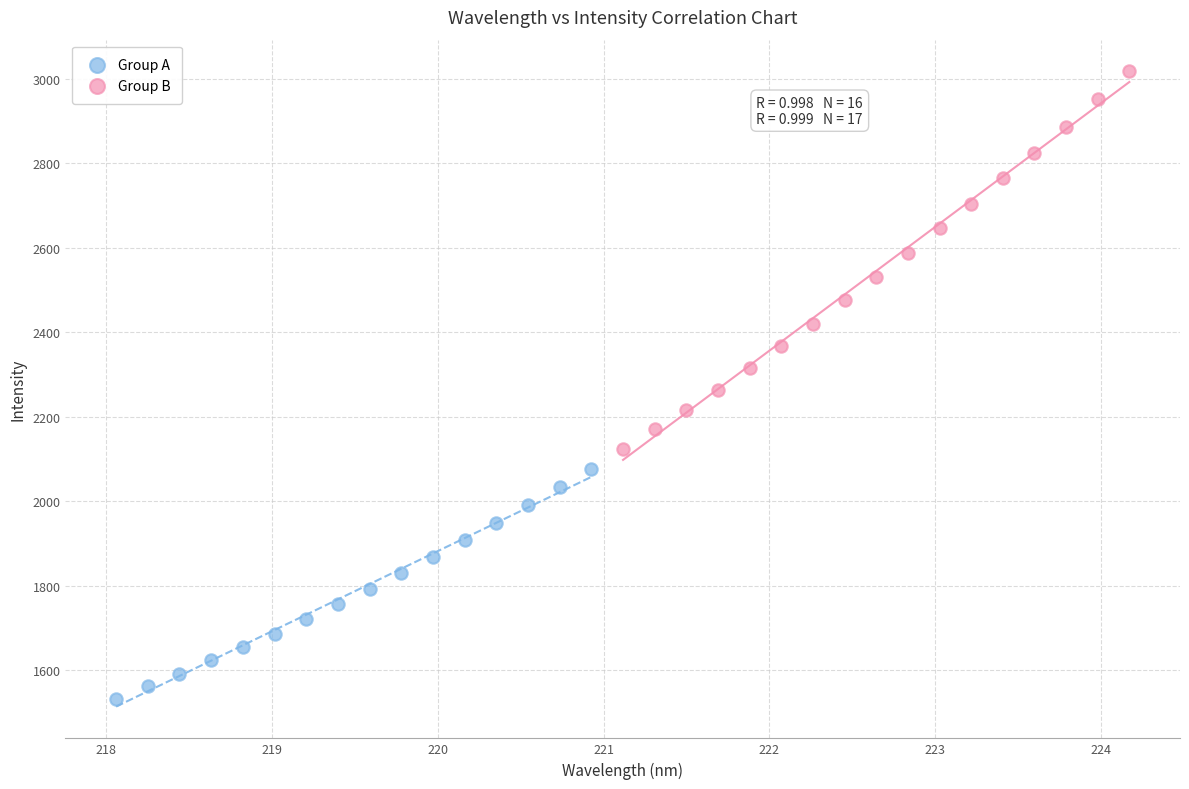

What are all the series names shown in the legend?

Group A, Group B